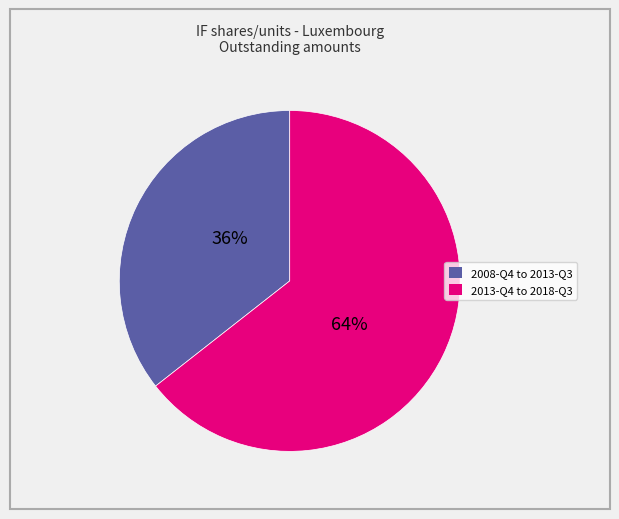

Does any single category account for the majority?

Yes